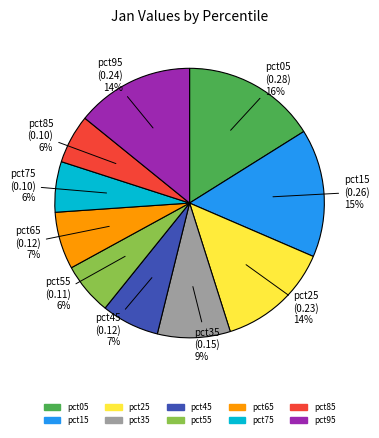

To the nearest percent, what is the combined percentage of pct85 and pct25?

20%